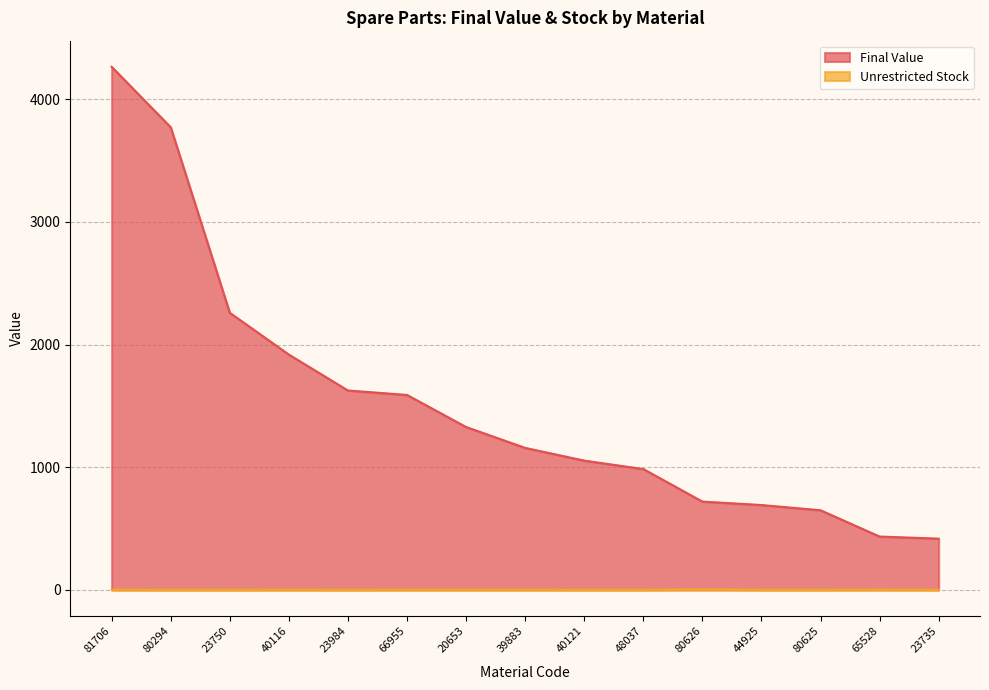

What is the label of the 6th point from the right?

48037